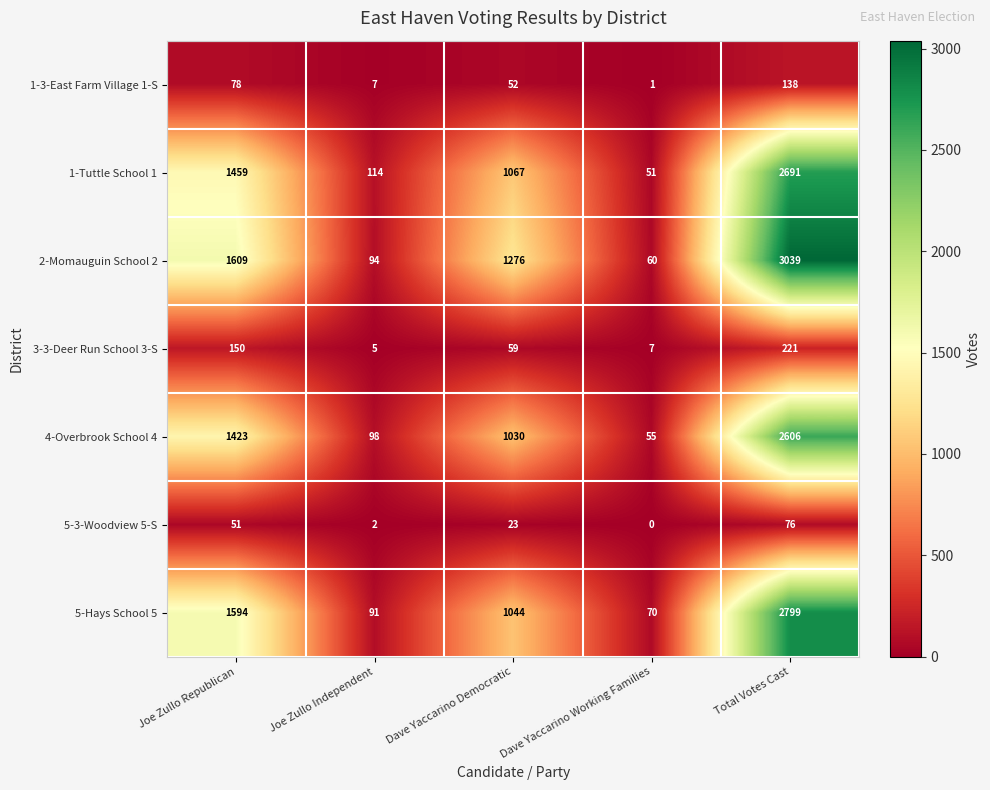

Between Joe Zullo Republican and Dave Yaccarino Working Families, which series saw the biggest shift?

2-Momauguin School 2